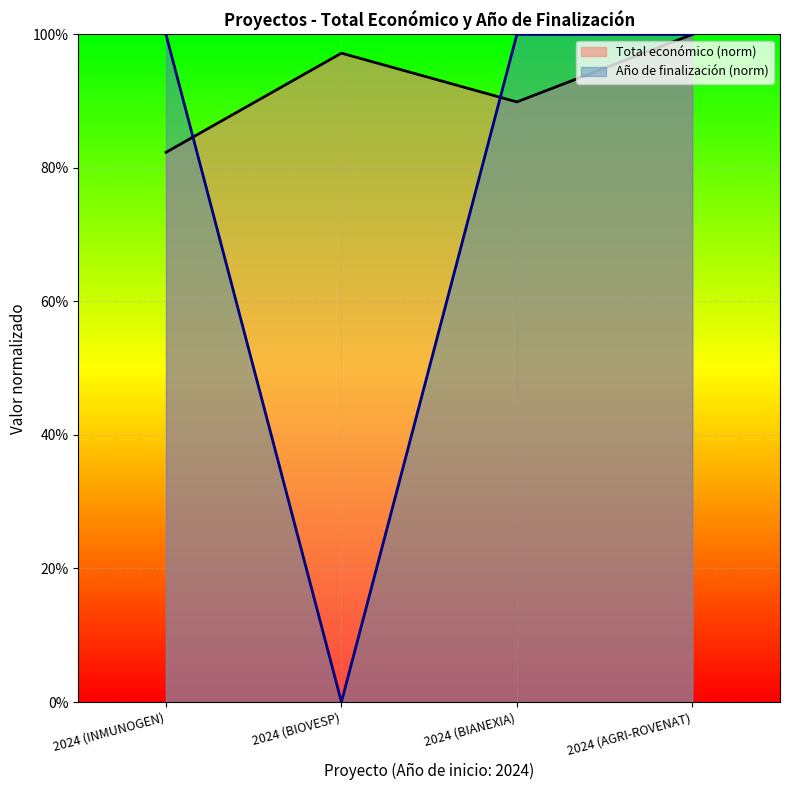

How many interior local valleys does the Año de finalización (norm) series have?

1